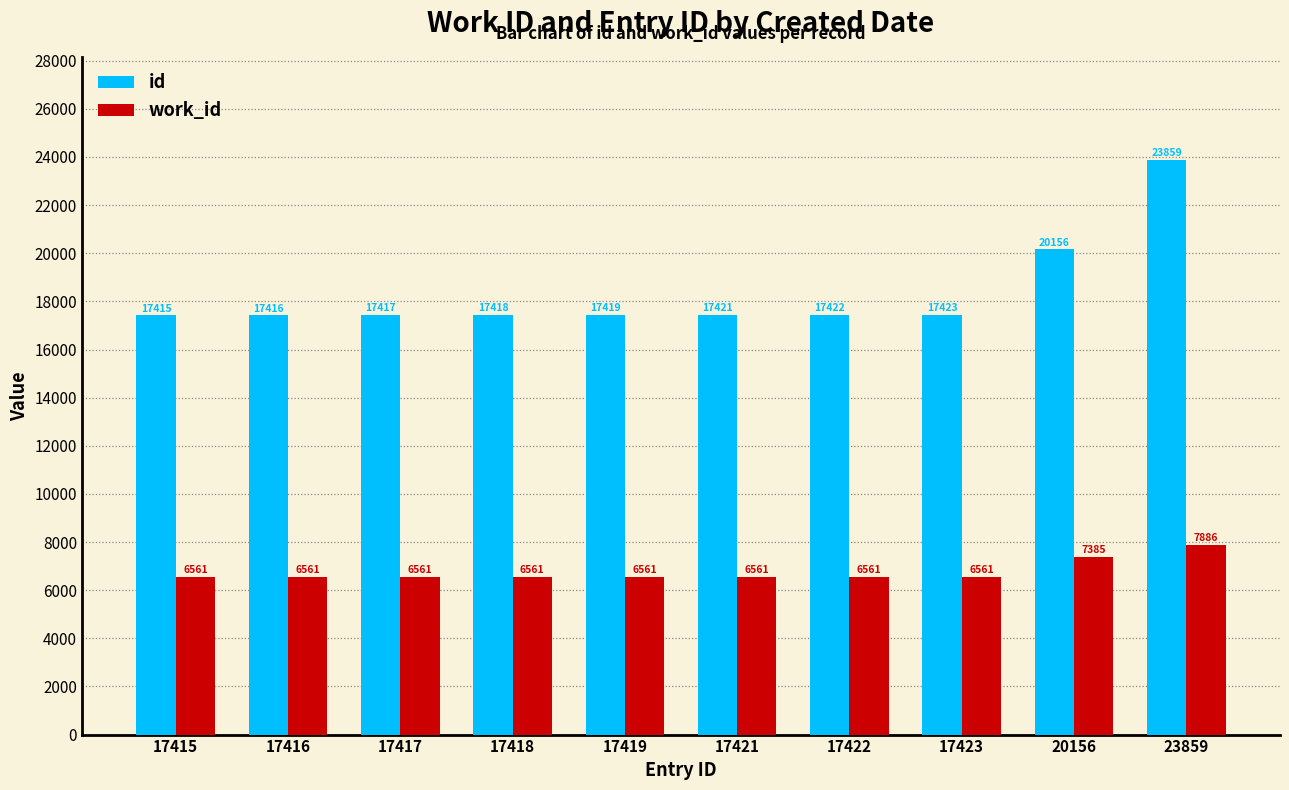

The value of work_id at 17417 is 6561. True or false?

True